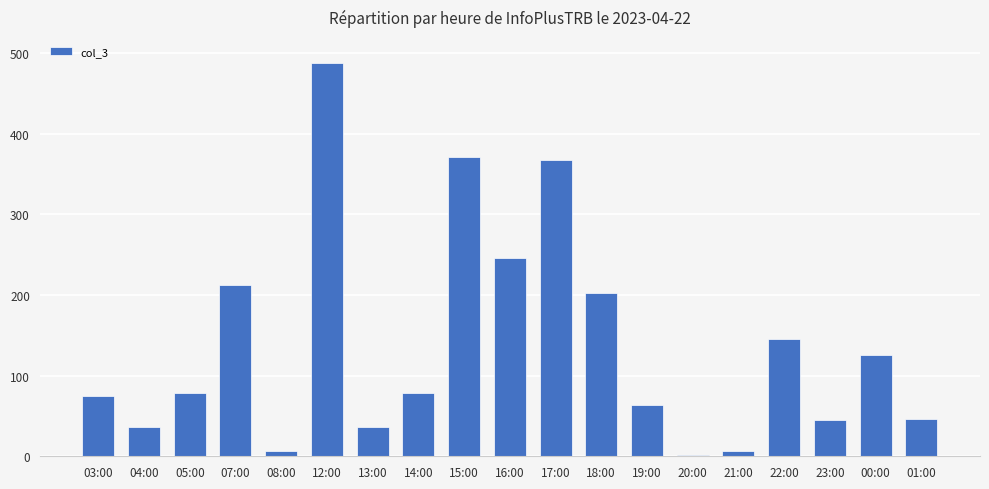

What is the label of the 19th bar from the right?

03:00